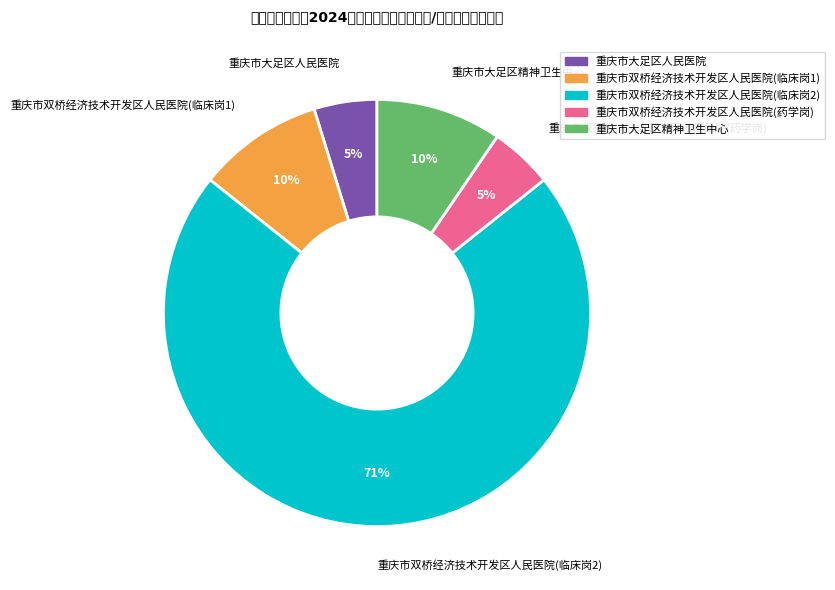

Which category has the smallest portion of the pie?

重庆市大足区人民医院